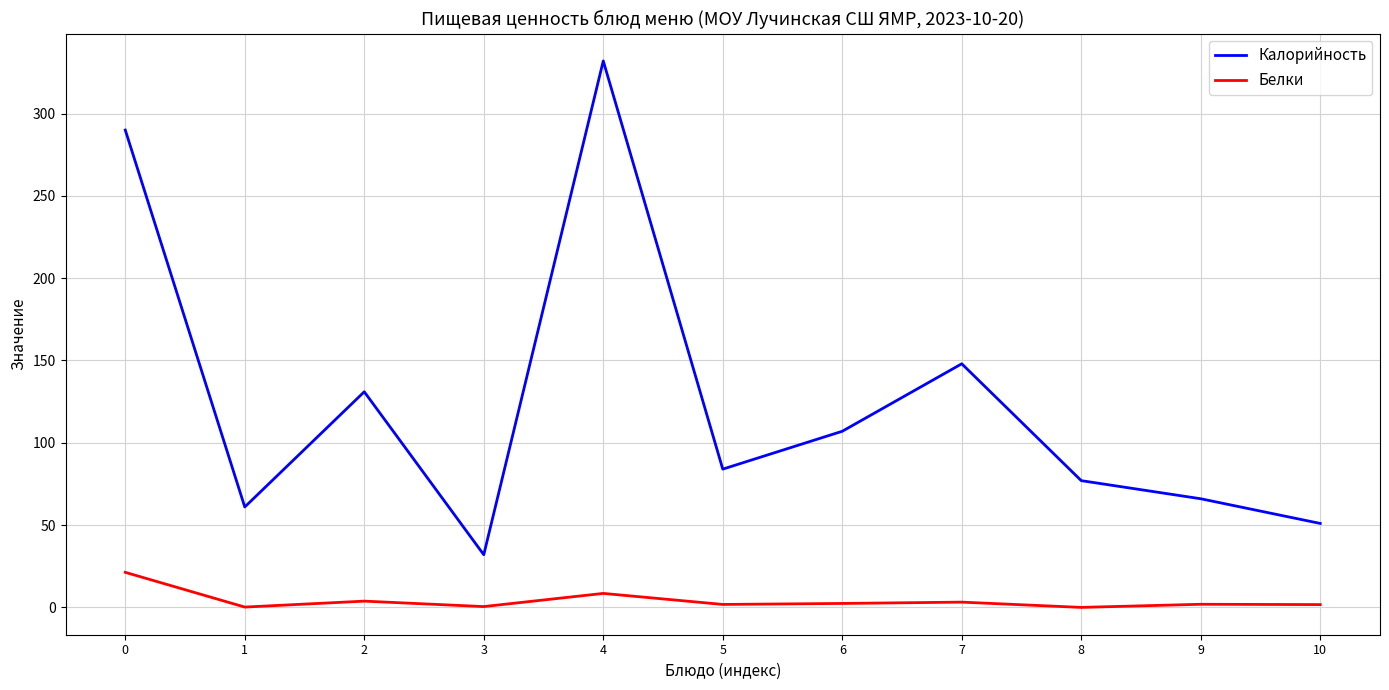

What is the difference between the maximum and minimum values in the Калорийность series?

300.0